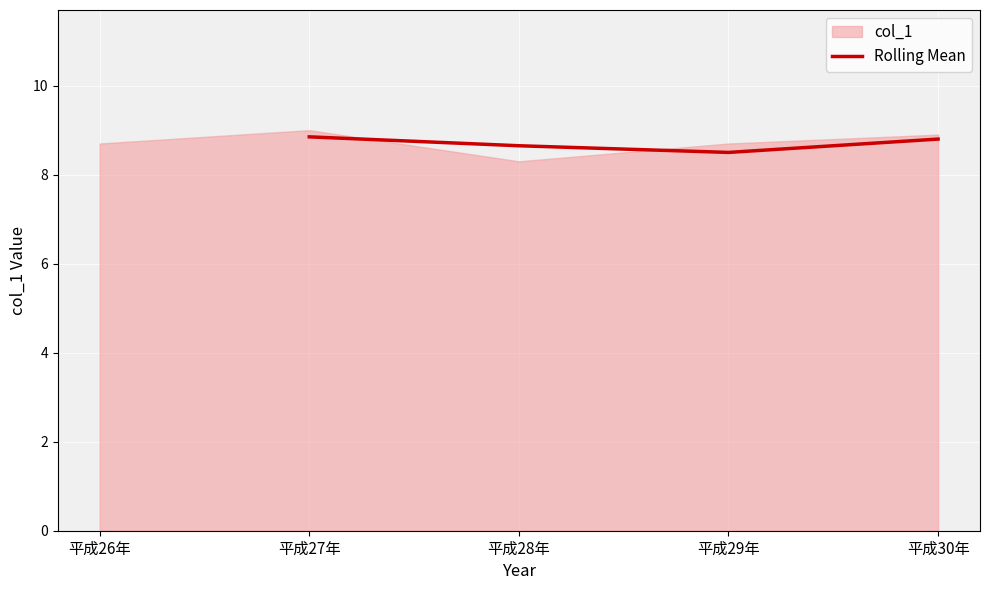

What is the lowest value of the Rolling Mean series?

8.5